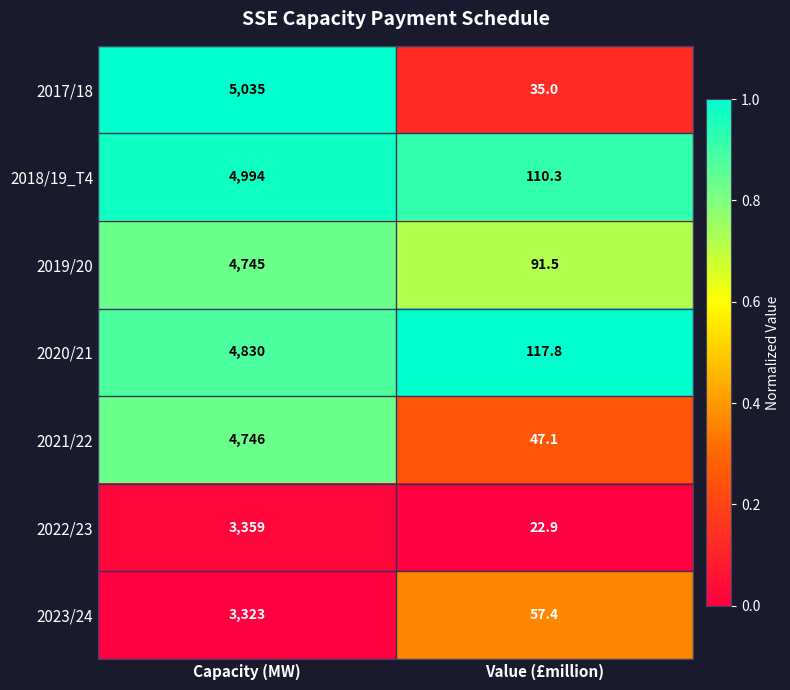

Where is 2019/20 nearest to the value 2418?

Value (£million)